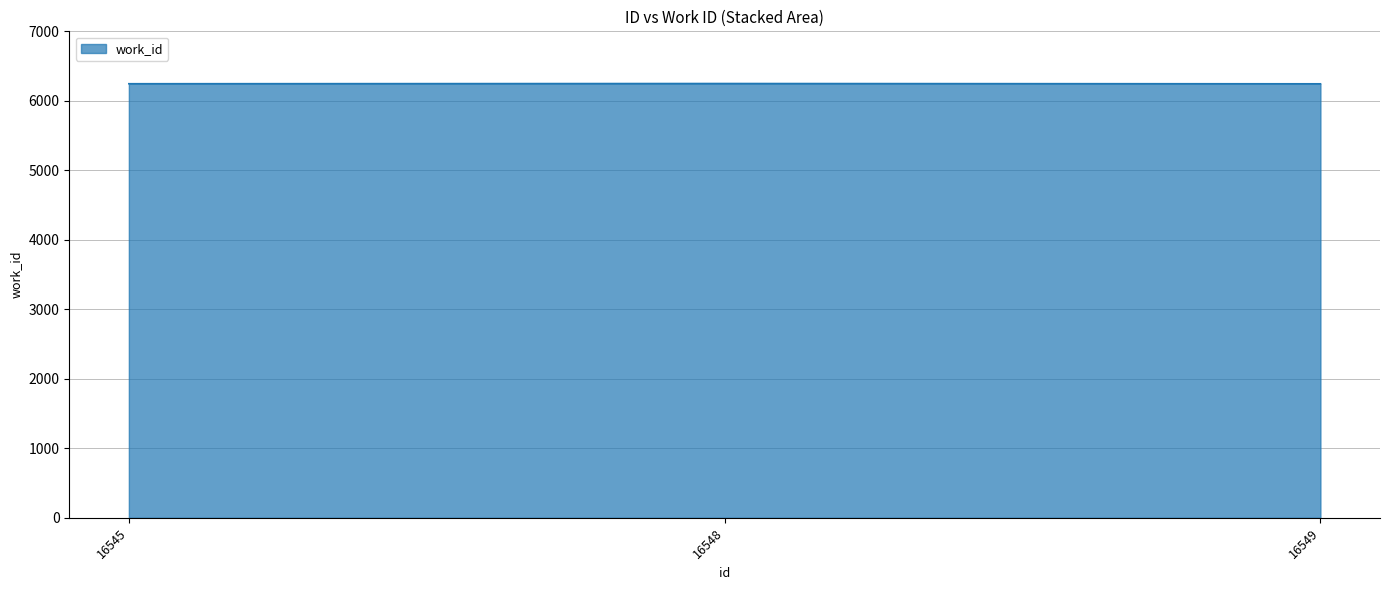

Is it true that the value at 16549 is 6245?

True